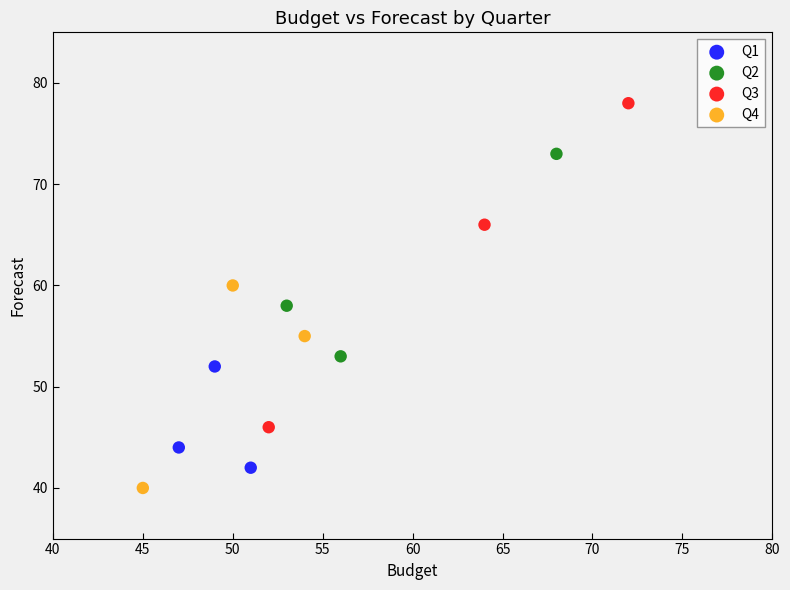

Which series reaches the maximum Y coordinate?

Q3